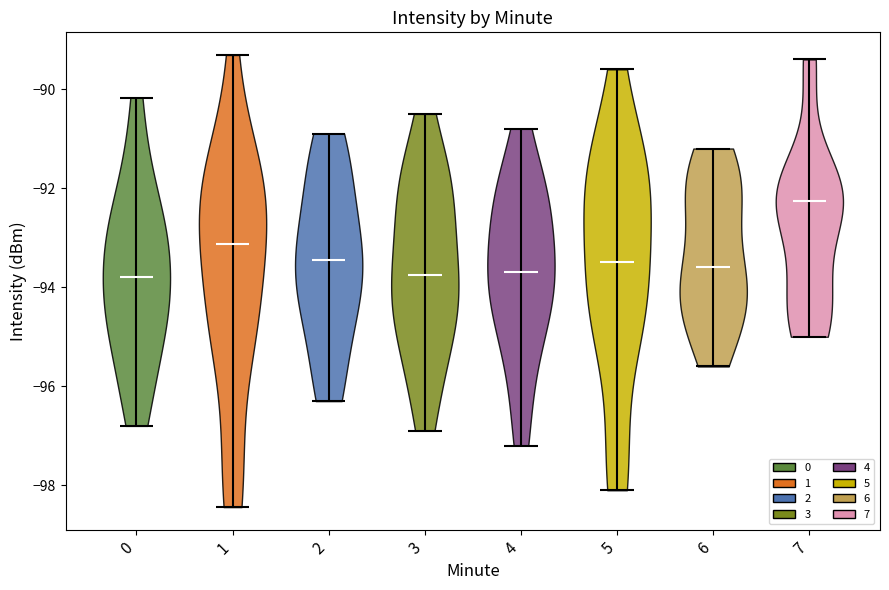

Where does the median line of the violin at x = 6 sit on the y-axis? The values are not printed on the chart, so give them approximately, as read against the axis.

-93.6